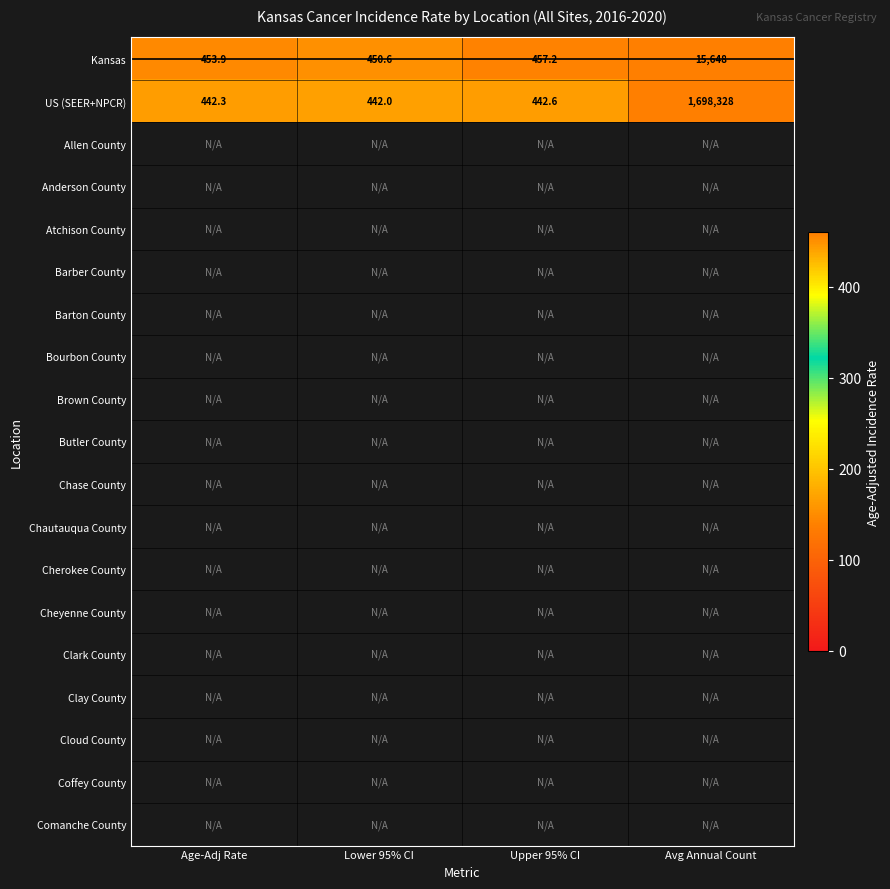

At how many categories does at least one series exceed 763135?

1